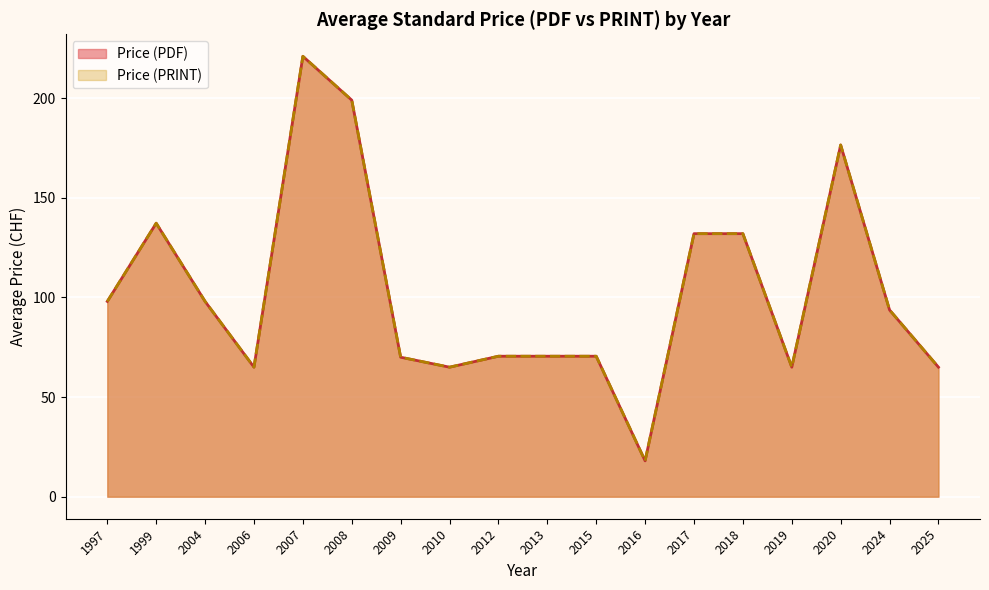

Does the chart display data point markers on the line(s)?

No